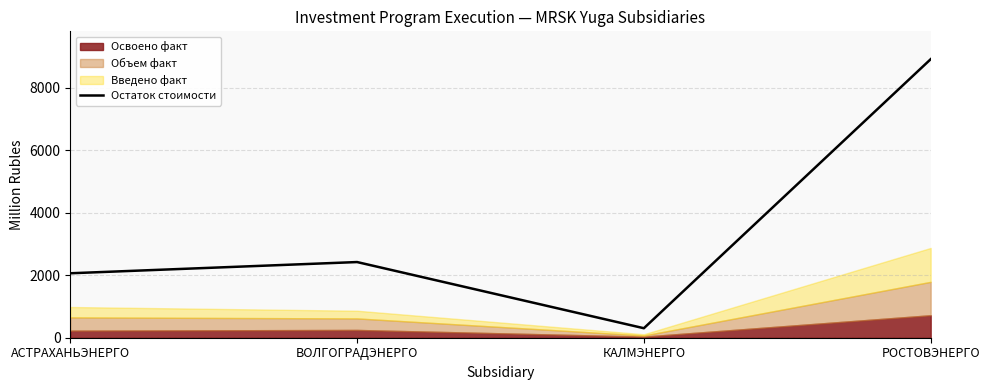

Read the Остаток стоимости value at ВОЛГОГРАДЭНЕРГО.

2424.1